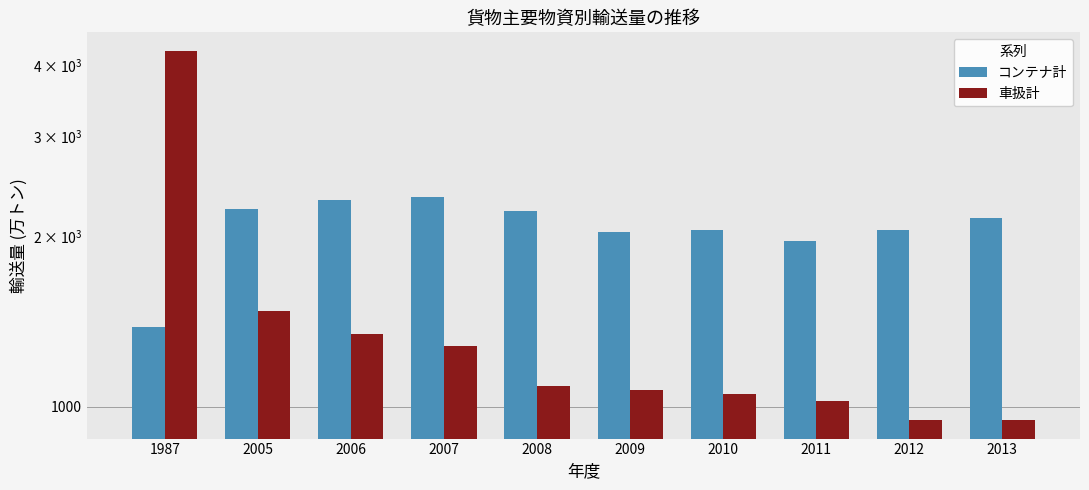

Rank the series at 2005 from lowest to highest value.

車扱計, コンテナ計